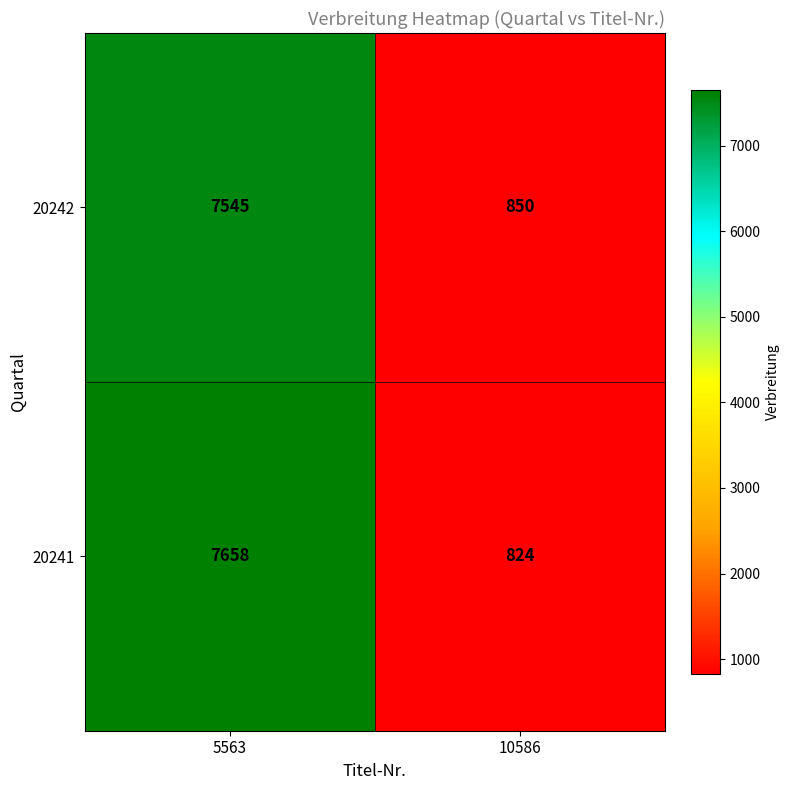

Which category has the highest value across all series?

5563